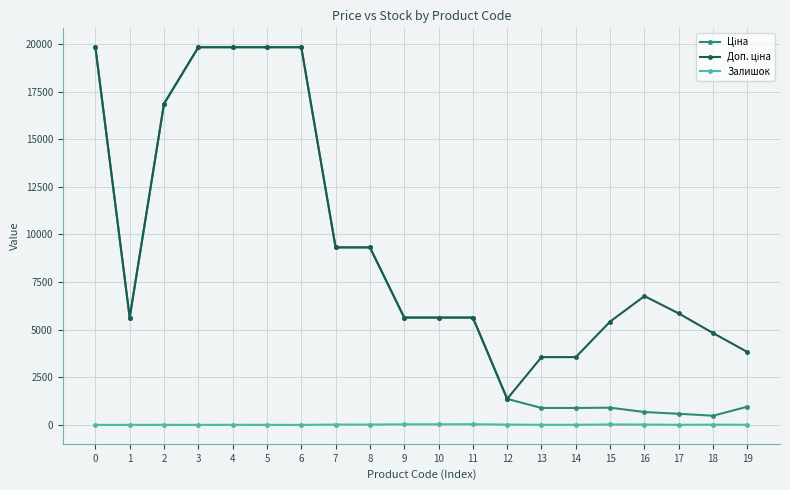

What is the greatest value displayed?

19831.1